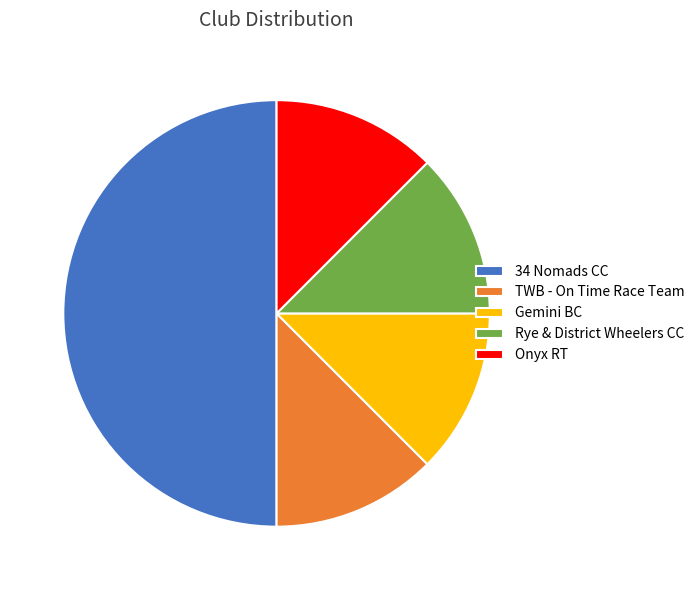

The Rye & District Wheelers CC slice represents 12% of the pie. True or false?

True